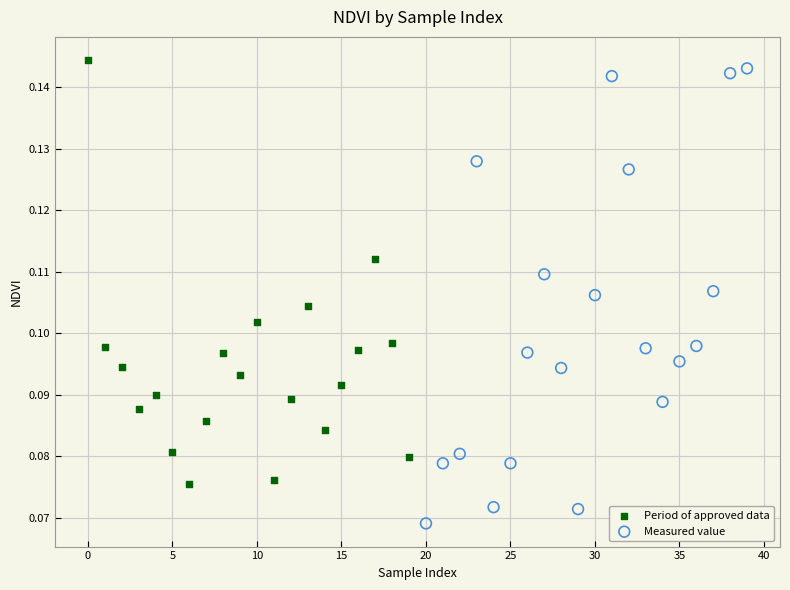

Which series reaches the minimum Y coordinate?

Measured value